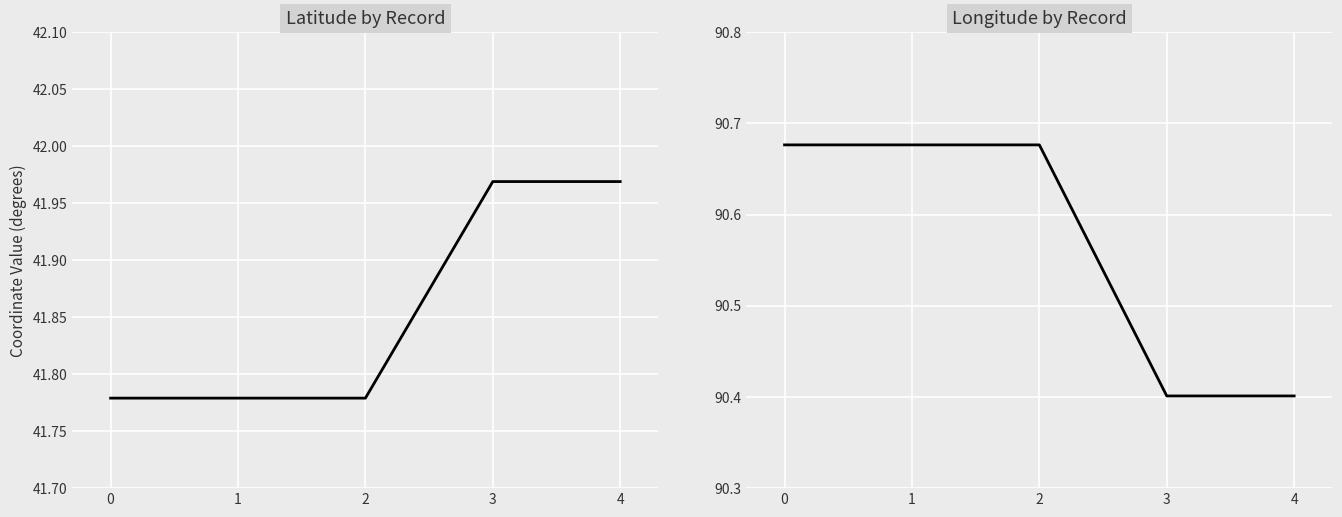

The value of Latitude at 4 is 24.6. True or false?

False